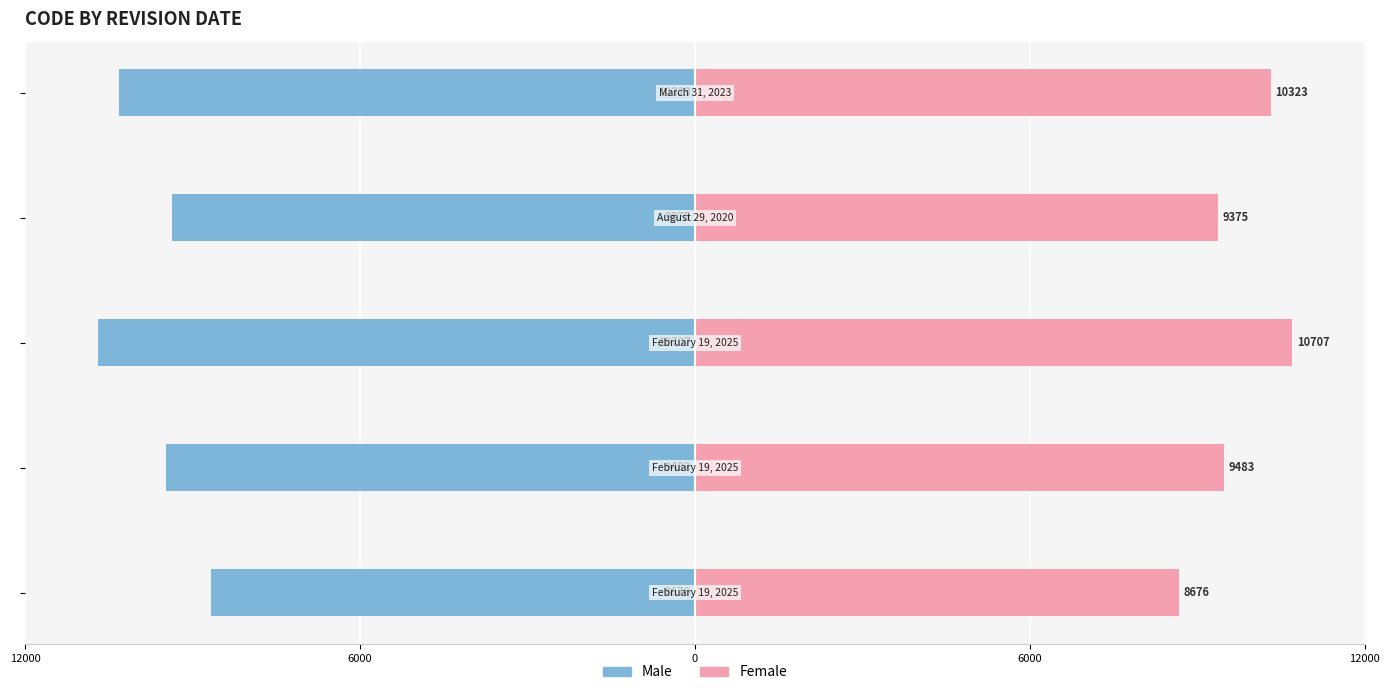

What is the average value of the Male series?

-9713